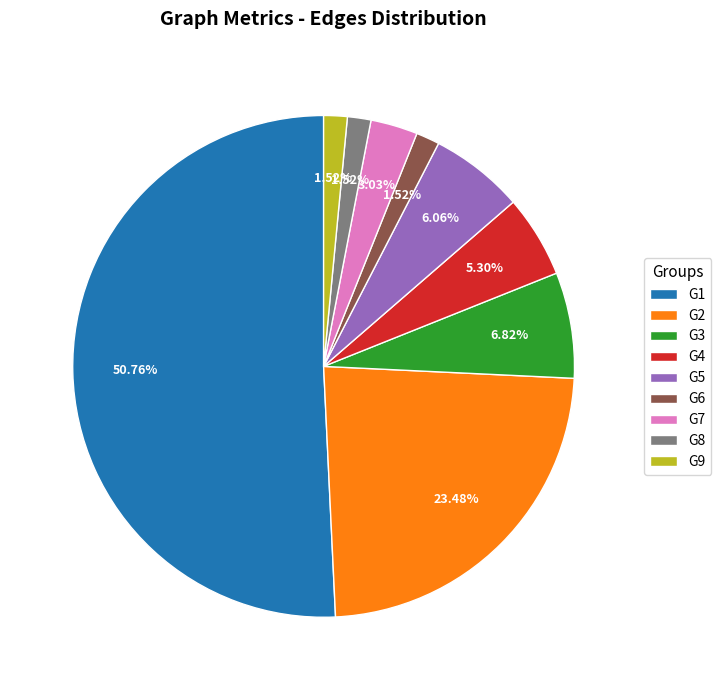

True or false: G3 accounts for 7% of the total.

True